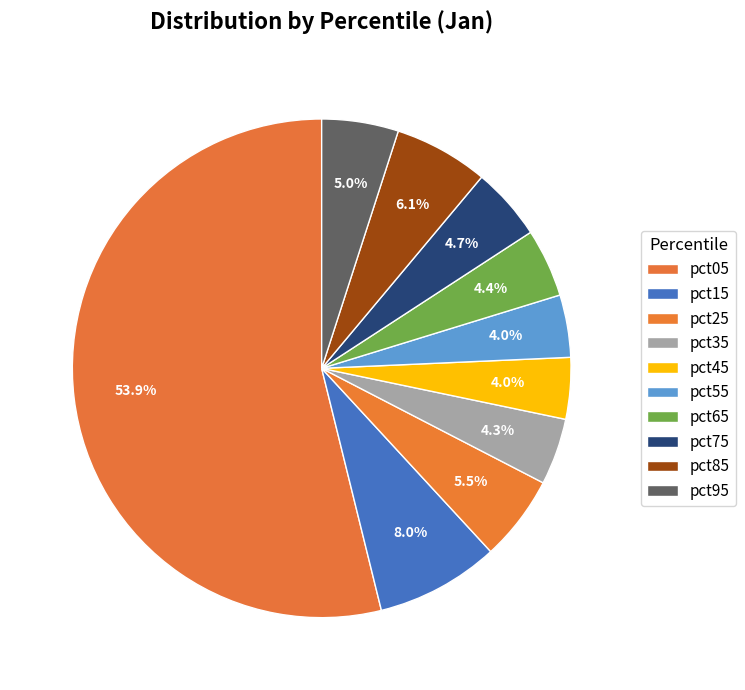

Count the number of slices in the pie.

10